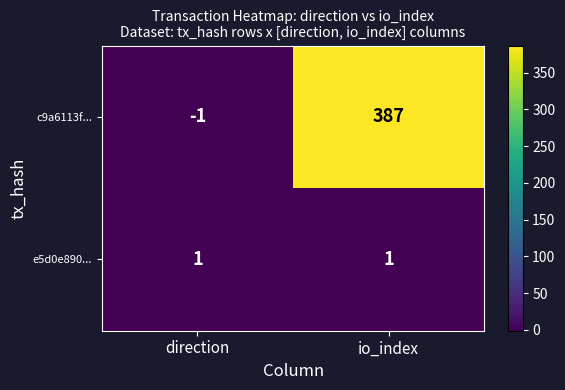

What is the greatest value displayed?

387